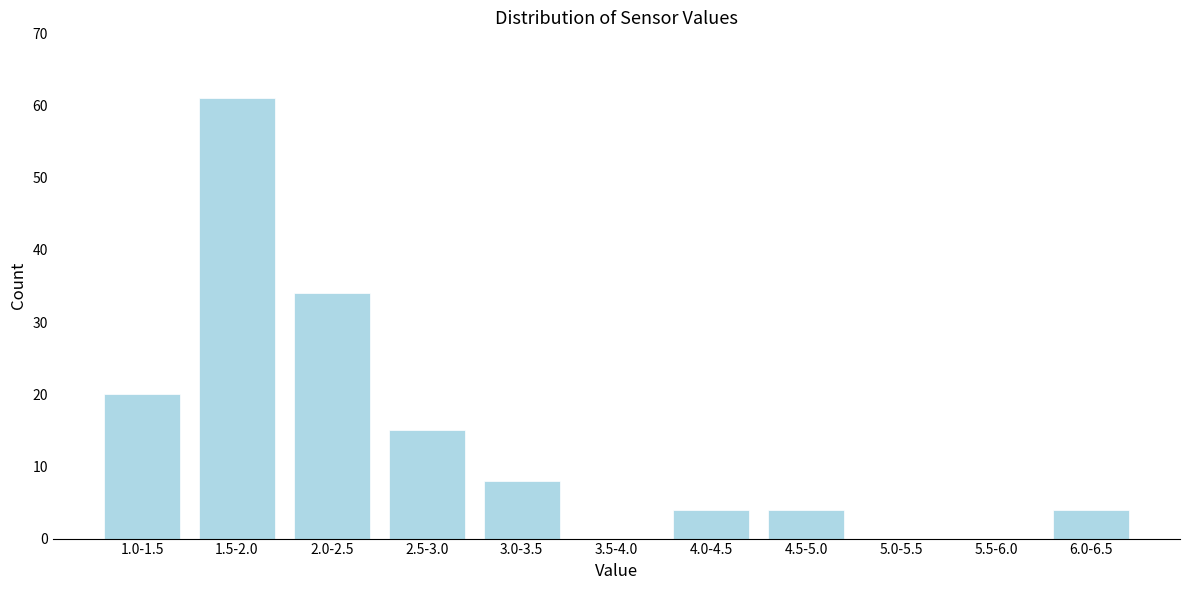

Reading left to right, list all the values displayed in this chart.

1.0-1.5=20	1.5-2.0=61	2.0-2.5=34	2.5-3.0=15	3.0-3.5=8	3.5-4.0=0	4.0-4.5=4	4.5-5.0=4	5.0-5.5=0	5.5-6.0=0	6.0-6.5=4